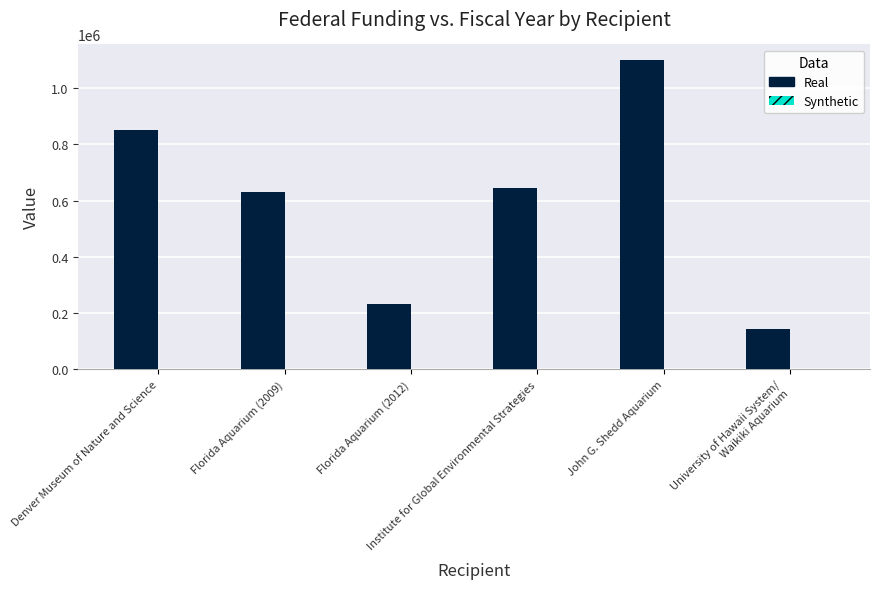

What is the sum of all Real values?

3601908